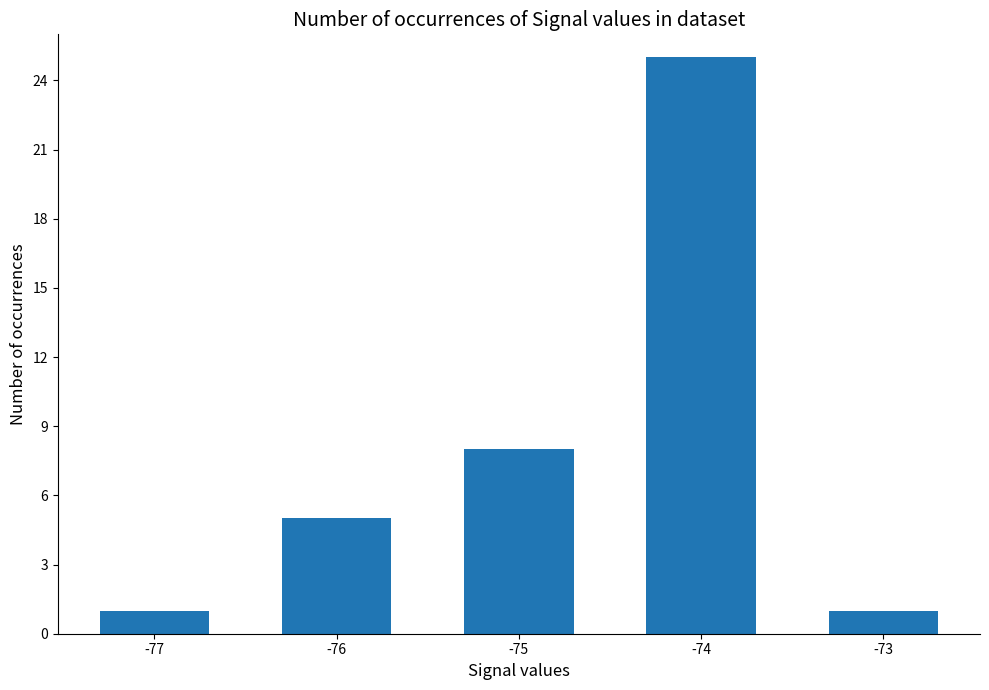

The value at -74 is 7. True or false?

False